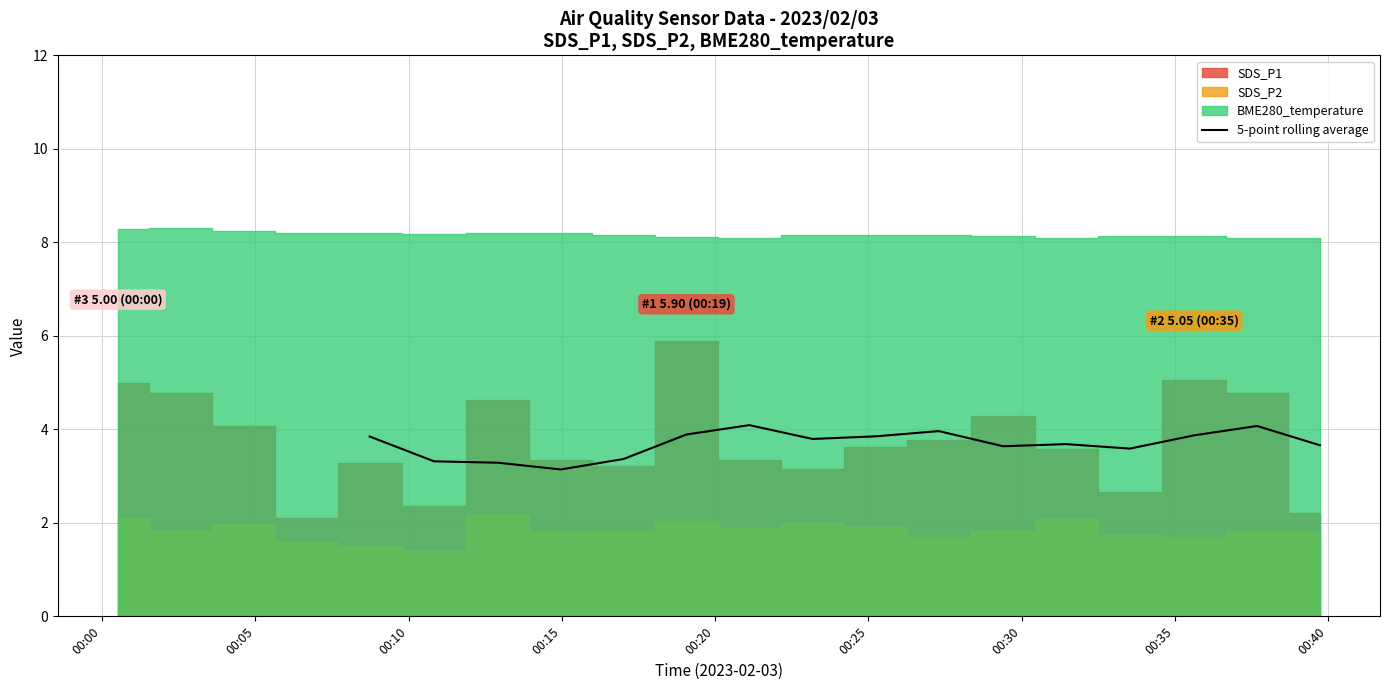

What is the maximum value for 5-point rolling average?

4.1